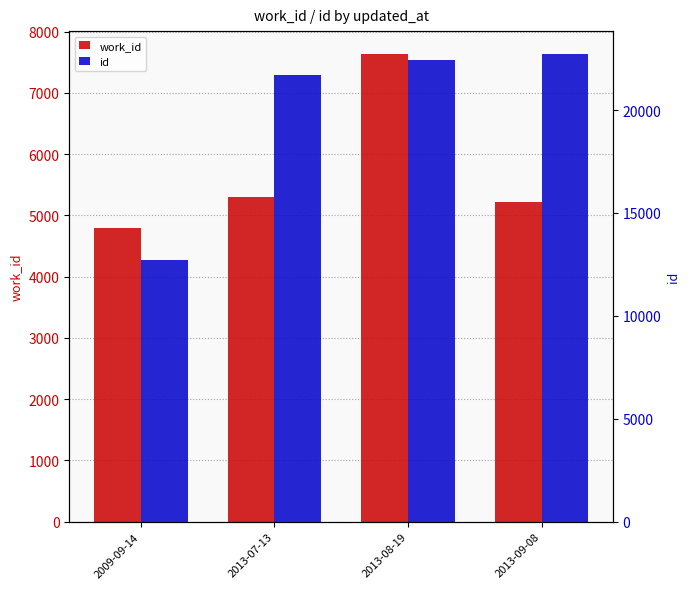

What is the average value of the id series?

19890